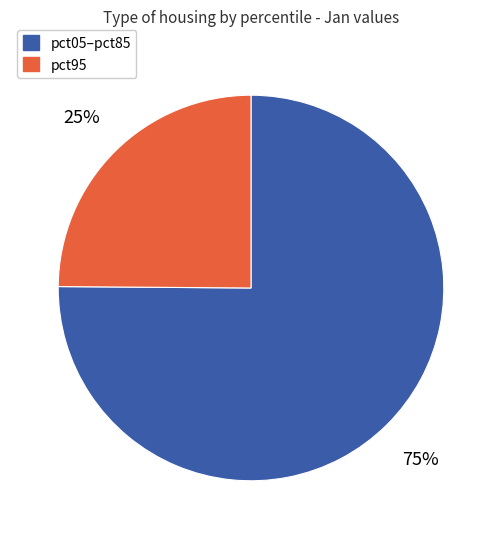

Count the number of slices in the pie.

2